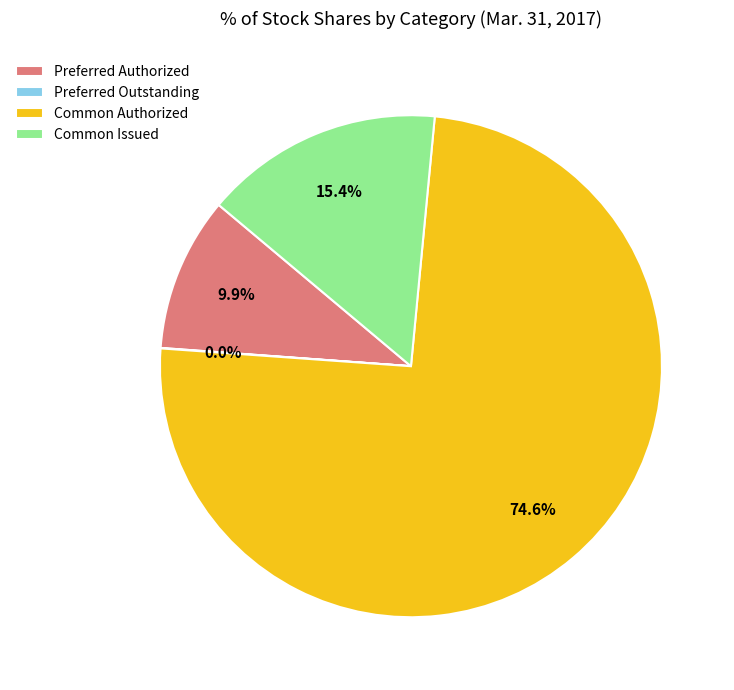

What is the largest slice in the pie chart?

Common Authorized